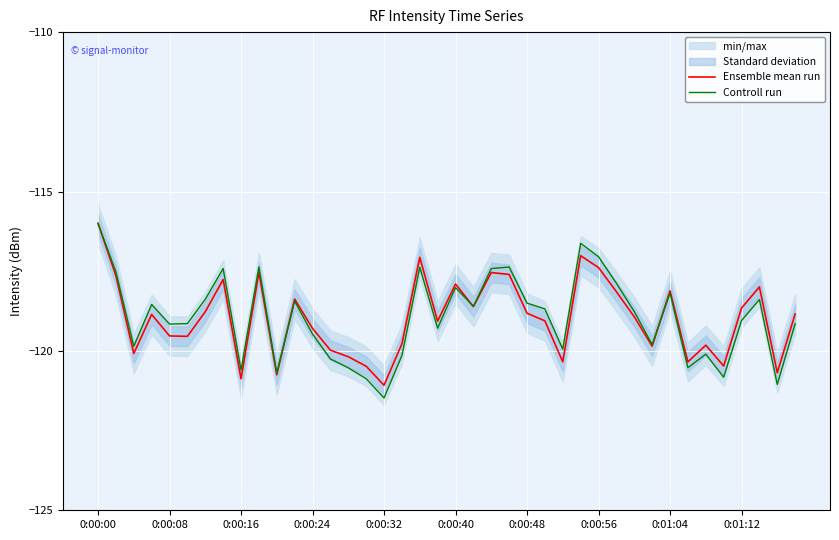

The Ensemble mean run series shows -64.0 at 11. True or false?

False